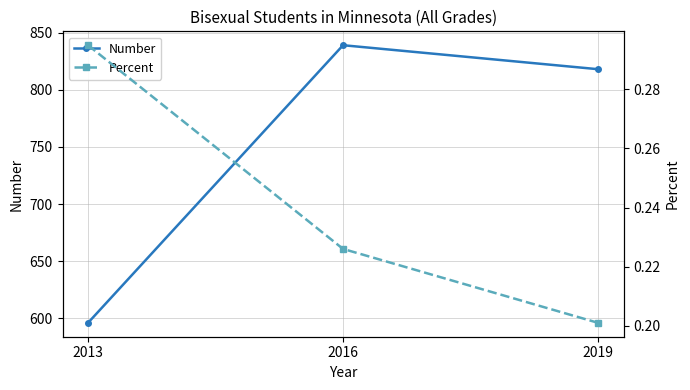

Is this an area chart (filled region under the line)?

No